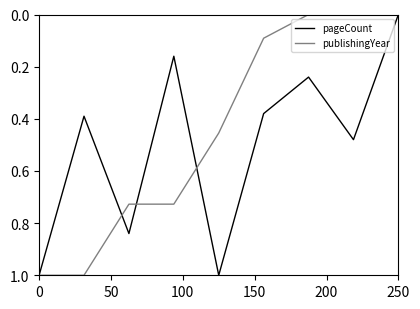

How many pageCount values are between 0 and 1?

9